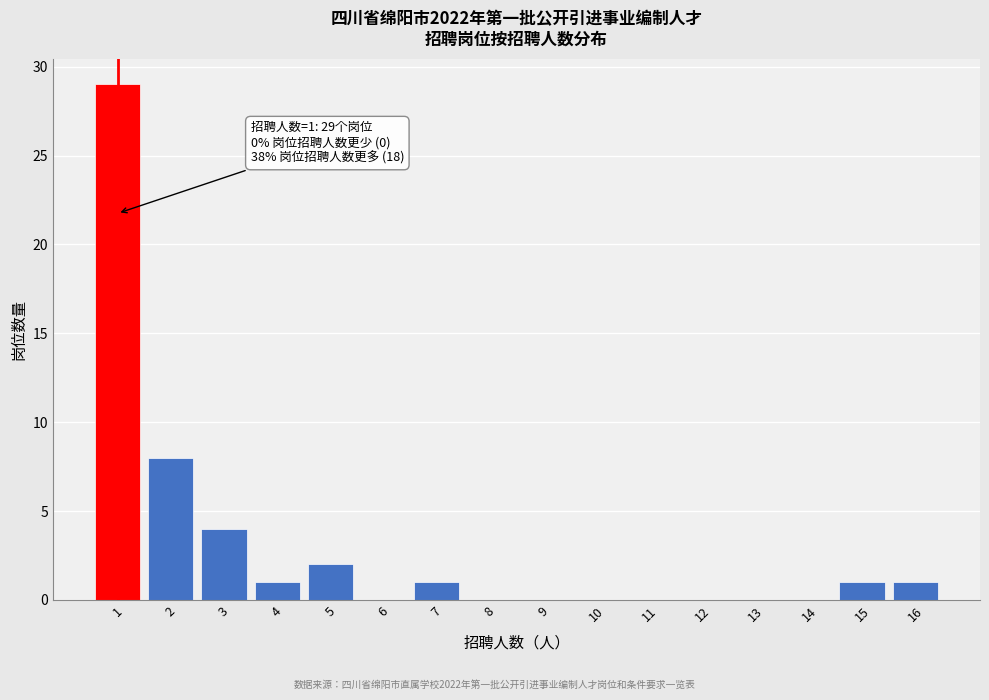

Reading left to right, what are all the values shown in this chart?

1=29	2=8	3=4	4=1	5=2	6=0	7=1	8=0	9=0	10=0	11=0	12=0	13=0	14=0	15=1	16=1